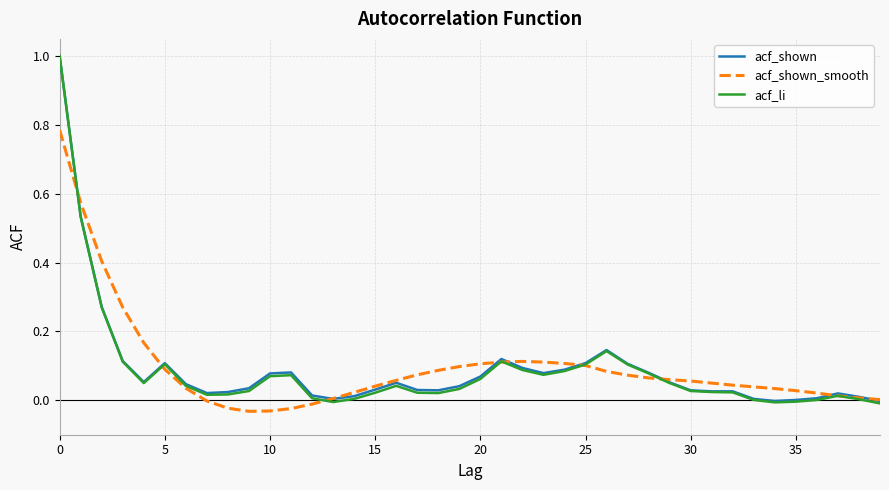

Which series has the widest spread of values?

acf_li